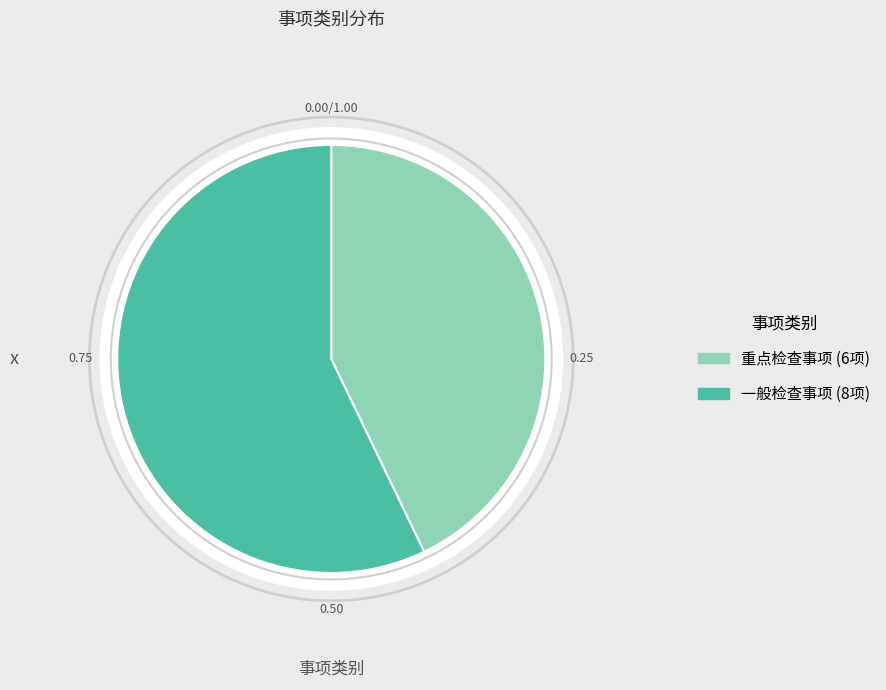

Count the number of slices in the pie.

2